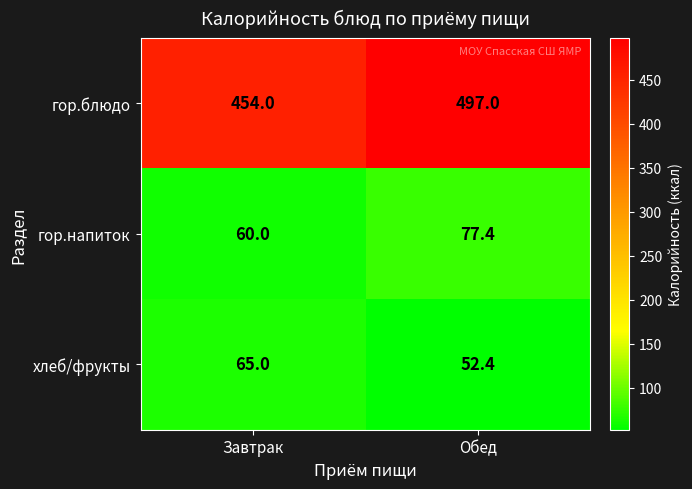

At which category does the chart reach its peak across all series?

Обед